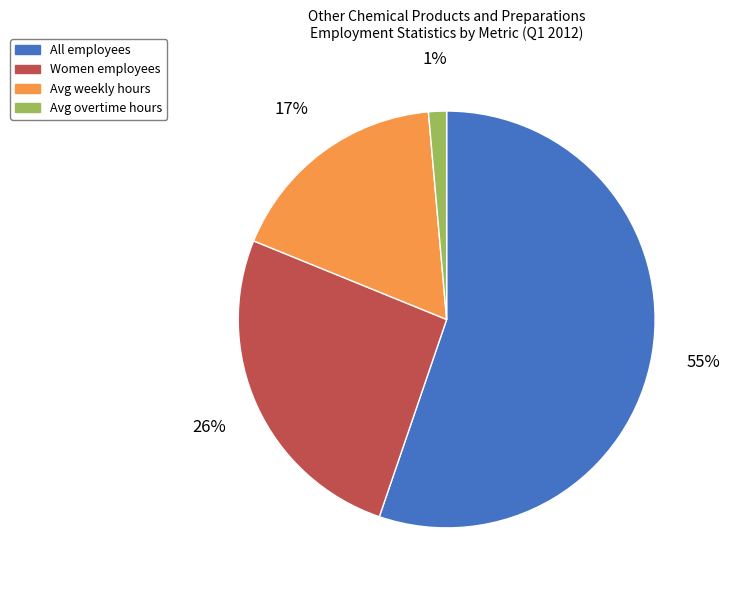

To the nearest percent, what is the average slice percentage?

25%